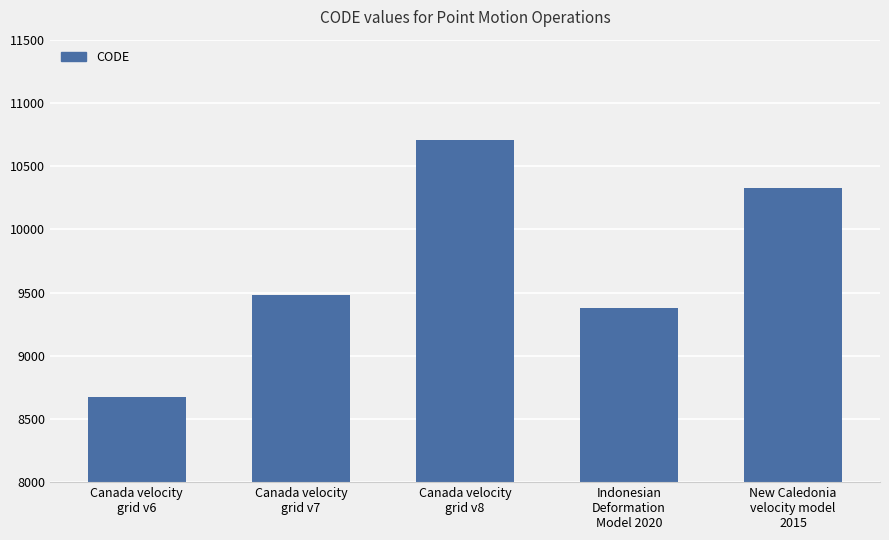

Approximately how many times larger is the value at Canada velocity
grid v7 compared to Indonesian
Deformation
Model 2020?

1.0